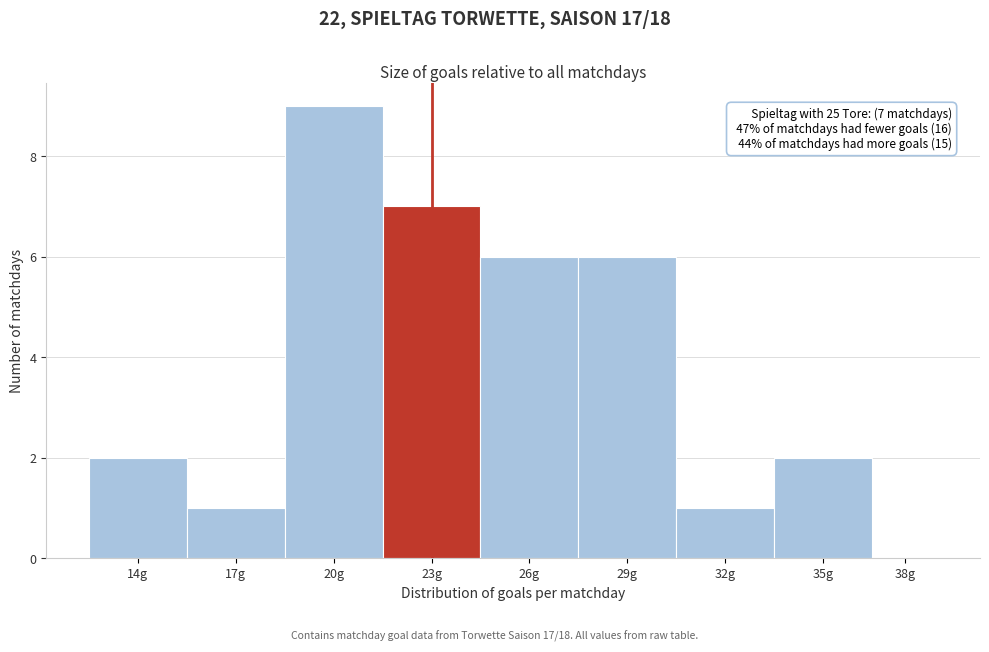

Reading left to right, transcribe all the data shown in this chart.

14g=2	17g=1	20g=9	23g=7	26g=6	29g=6	32g=1	35g=2	38g=0